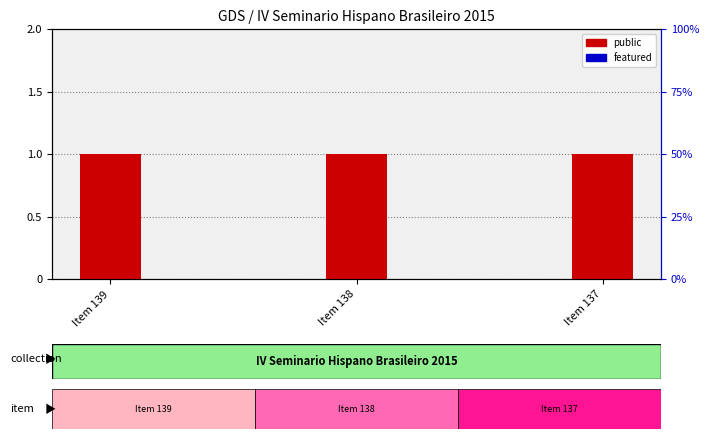

Which category has the lowest value across all series?

Item 139